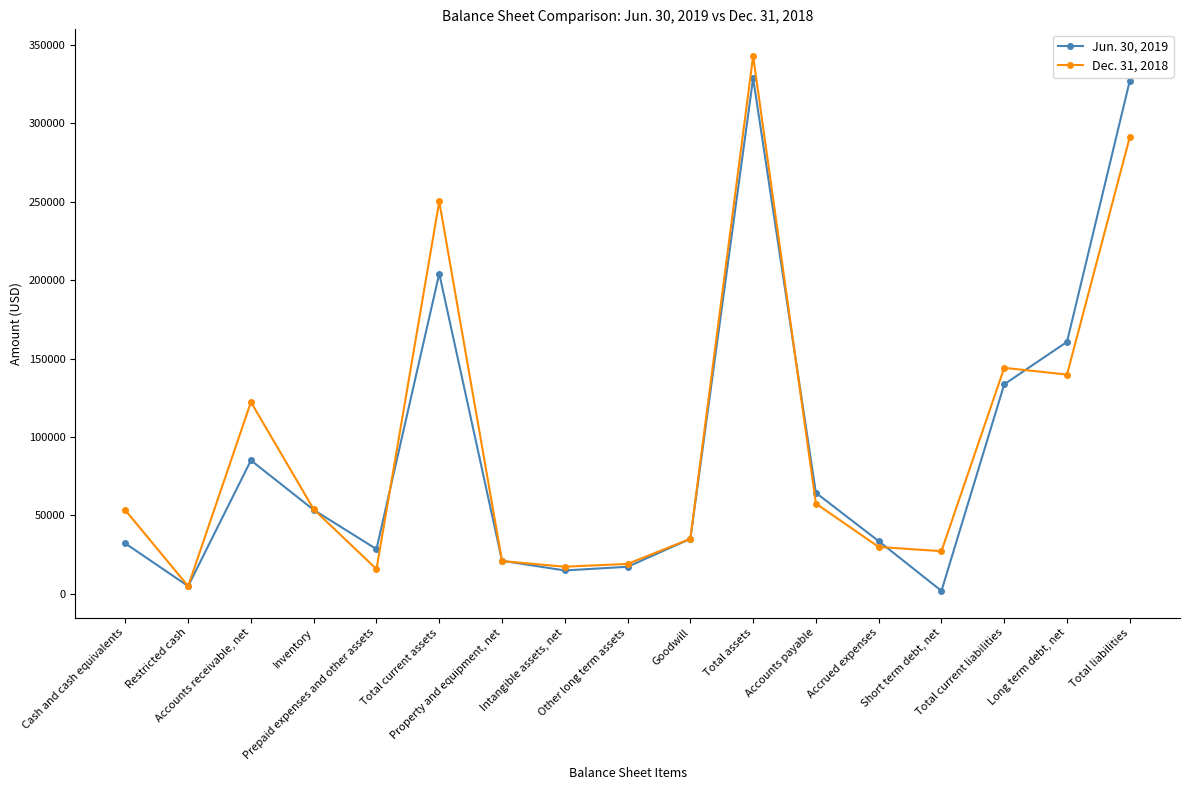

What are all the series names shown in the legend?

Jun. 30, 2019, Dec. 31, 2018